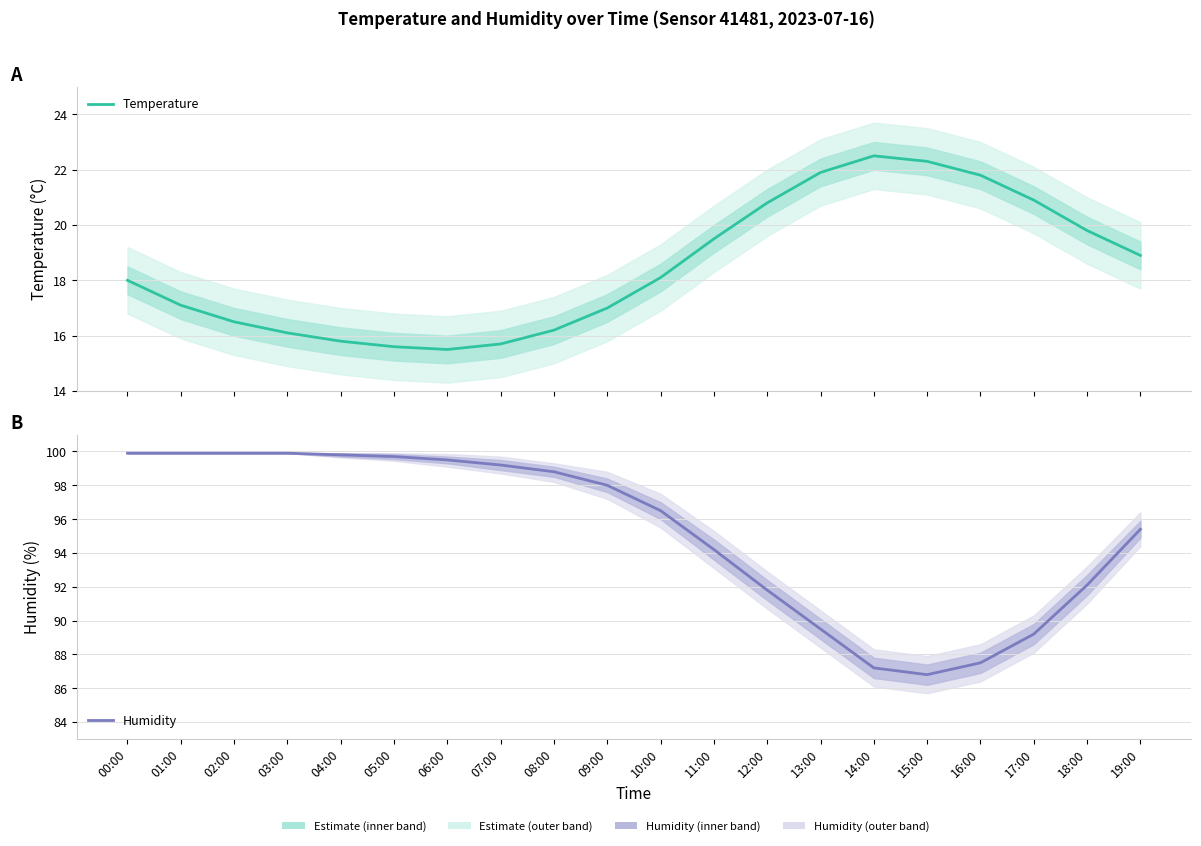

Which category has the lowest value in the Temperature series?

06:00